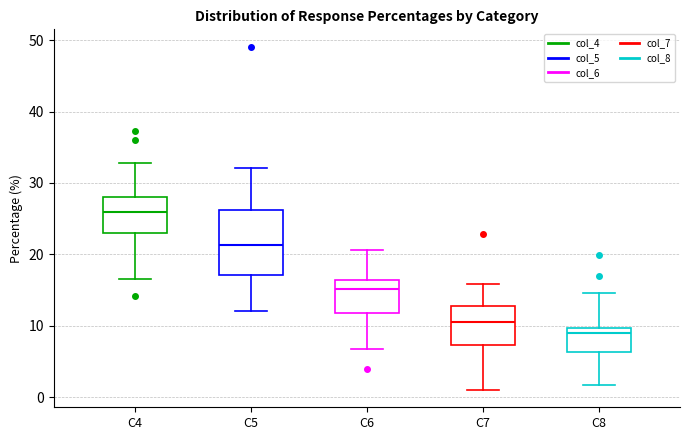

Where is the lower edge of the box for C5 on the y-axis? The values are not printed on the chart, so give them approximately, as read against the axis.

17